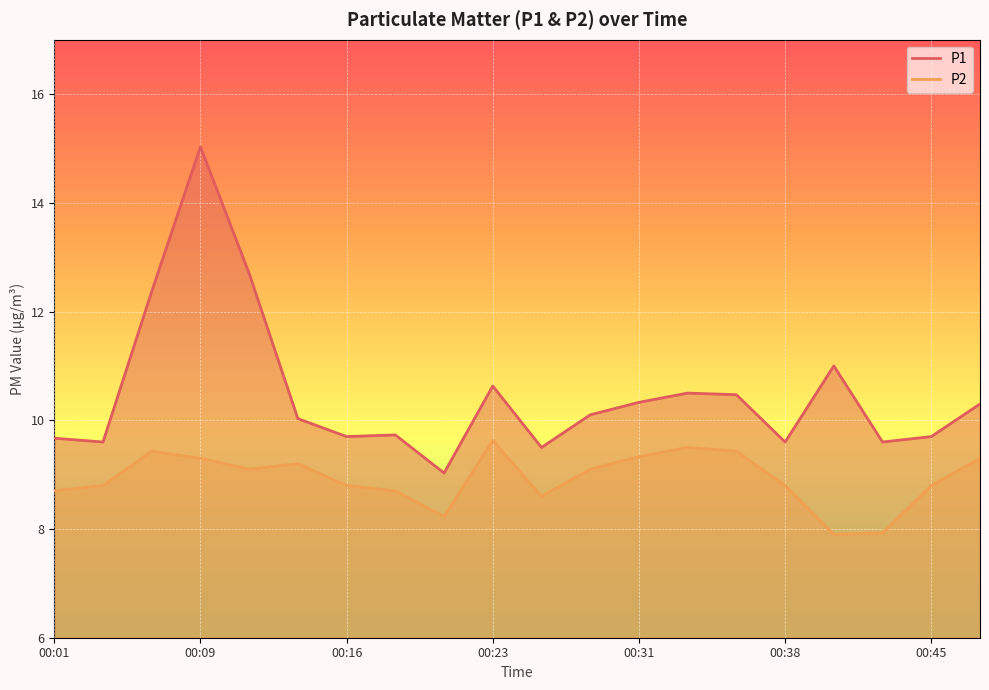

Which label corresponds to the smallest value in the chart?

00:40